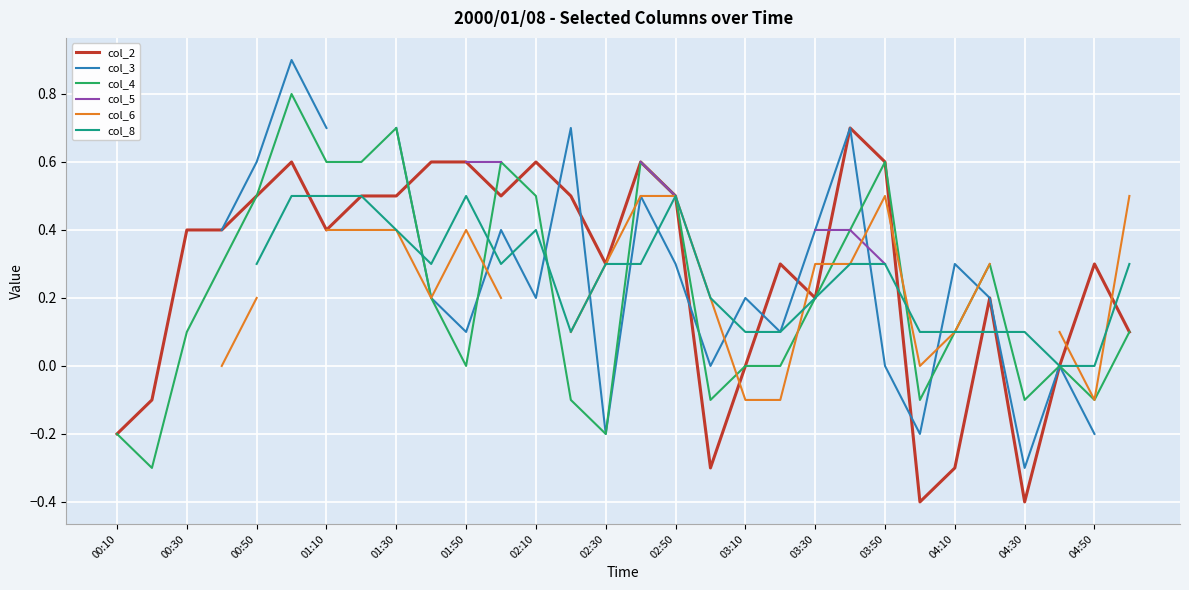

What are all the series names shown in the legend?

col_2, col_3, col_4, col_5, col_6, col_8